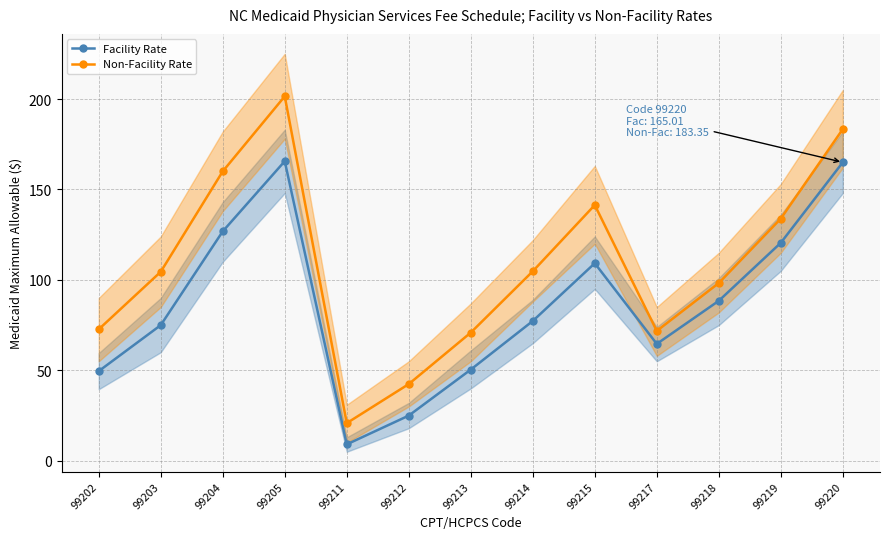

List the labels in order of Non-Facility Rate value, largest first.

99205, 99220, 99204, 99215, 99219, 99214, 99203, 99218, 99202, 99217, 99213, 99212, 99211